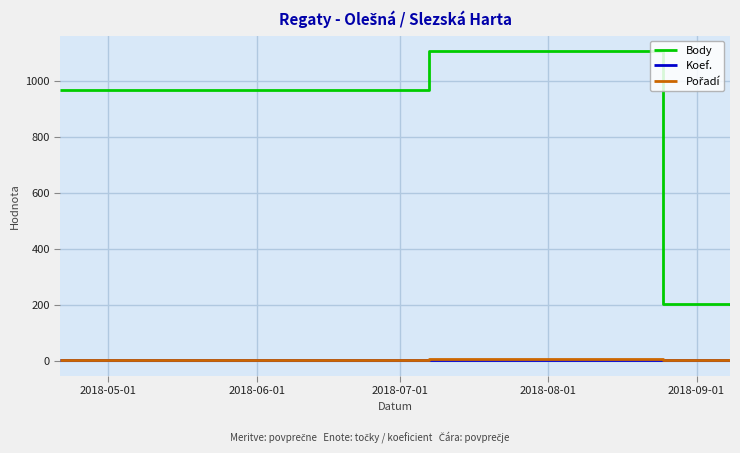

True or false: Body and Koef. intersect in this chart.

False